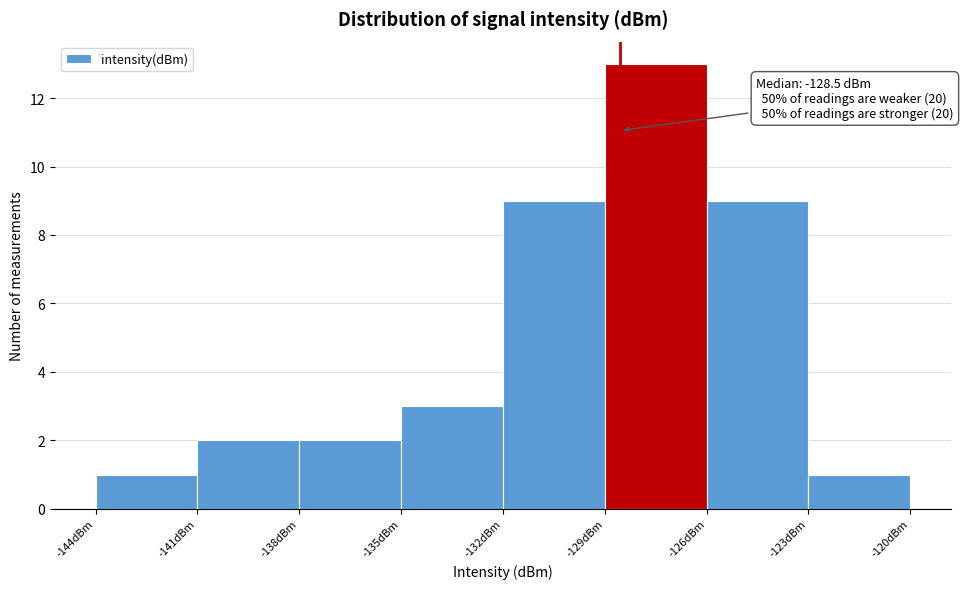

Which range on the x-axis has the tallest bar?

-129 to -126